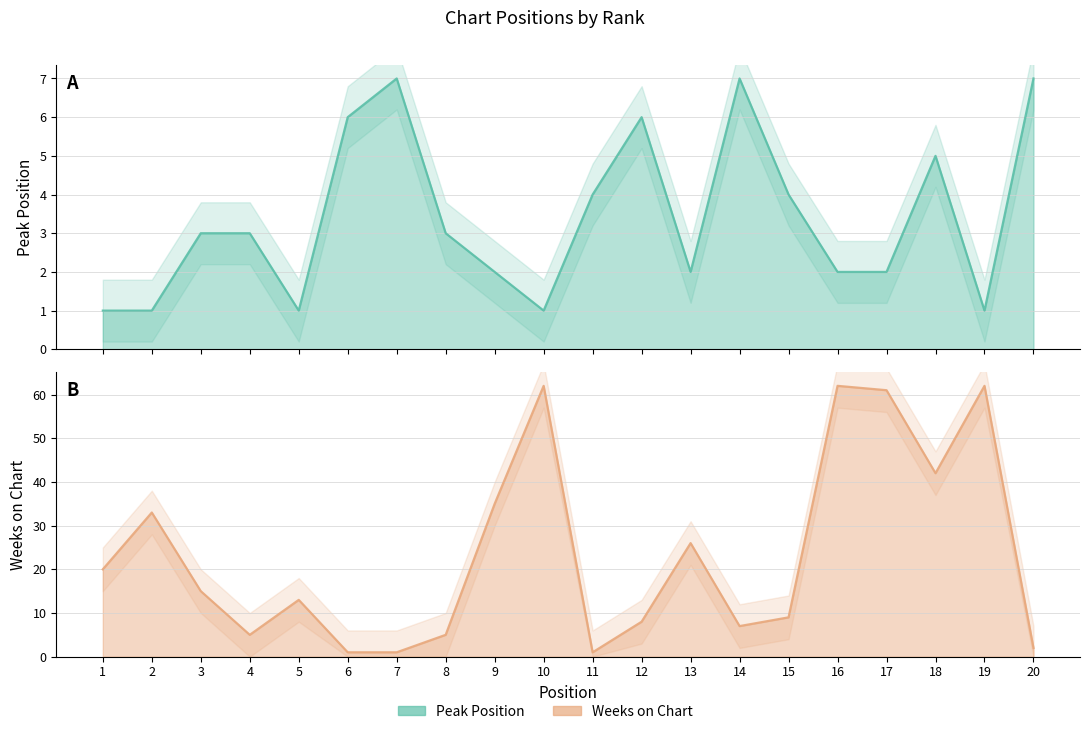

What is the difference between the maximum and minimum values in the Peak Position series?

6